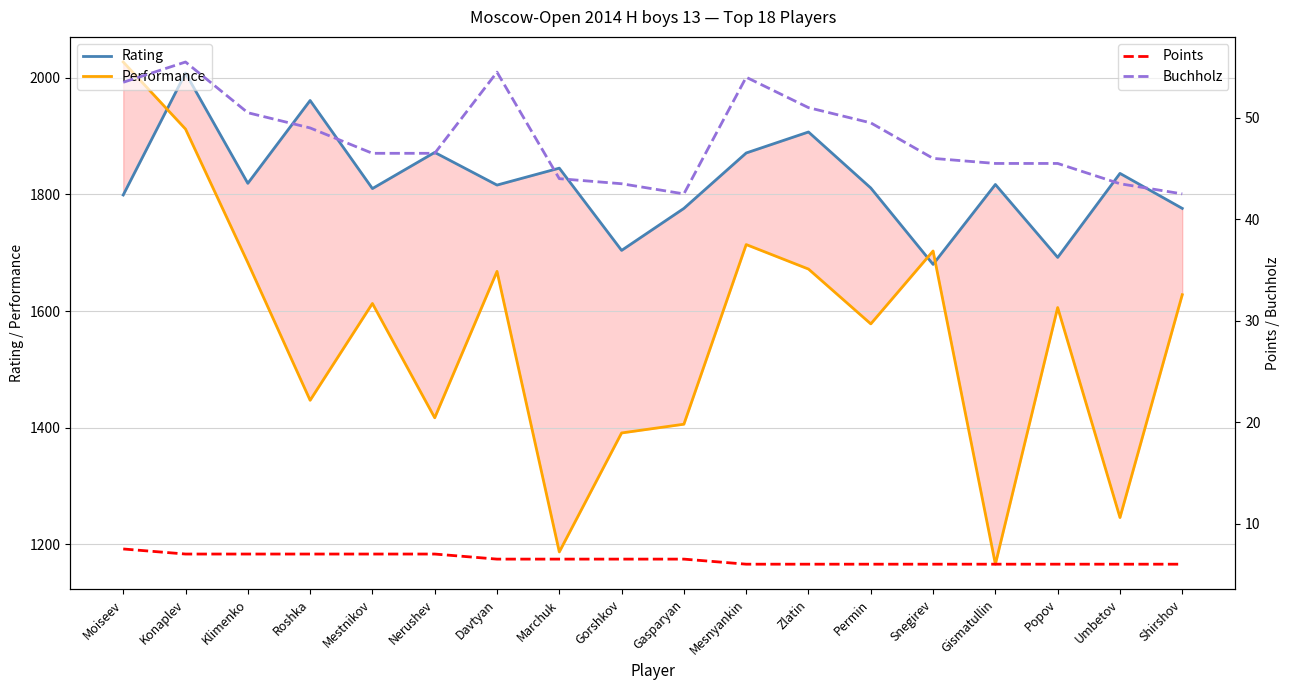

What position from the right is Davtyan?

12